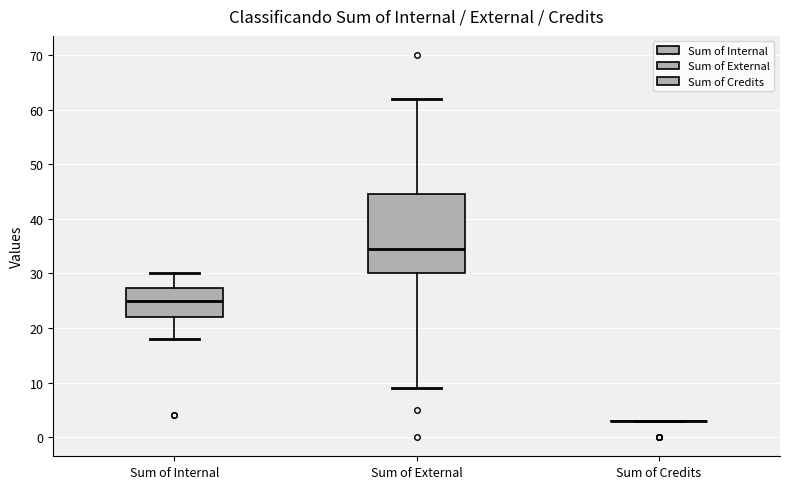

Reading left to right, read every box against the y-axis: the position of its median line, the range the box covers, and the ends of its whiskers. The values are not printed on the chart, so give them approximately, as read against the axis.

Sum of Internal: median 25, box 22 to 27, whiskers 18 to 30
Sum of External: median 35, box 30 to 45, whiskers 9 to 62
Sum of Credits: box collapsed to a line at 3, whiskers 3 to 3